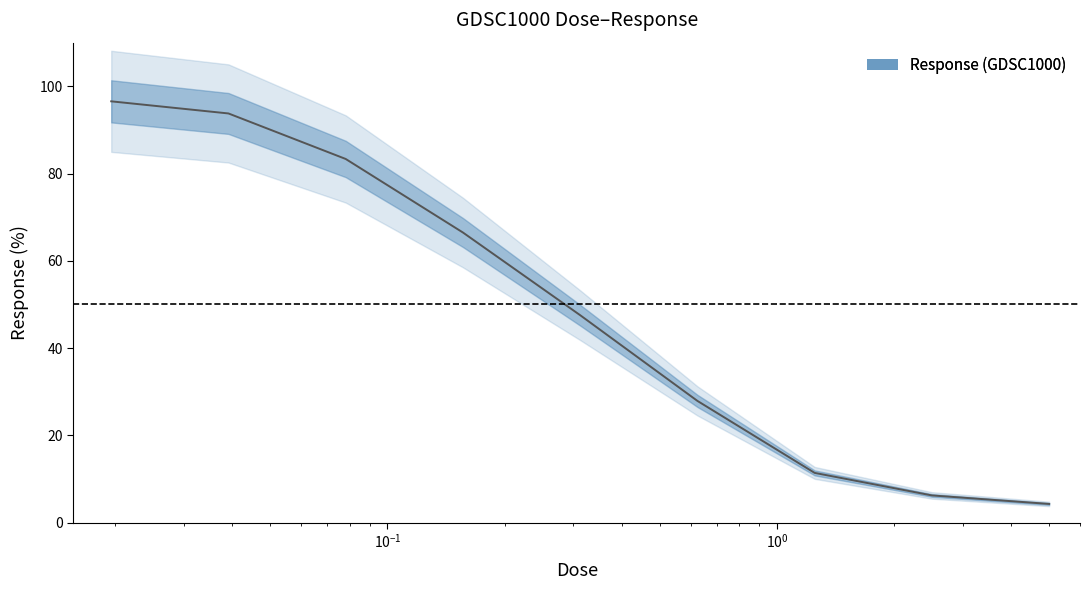

Read the value at 1.25.

11.4